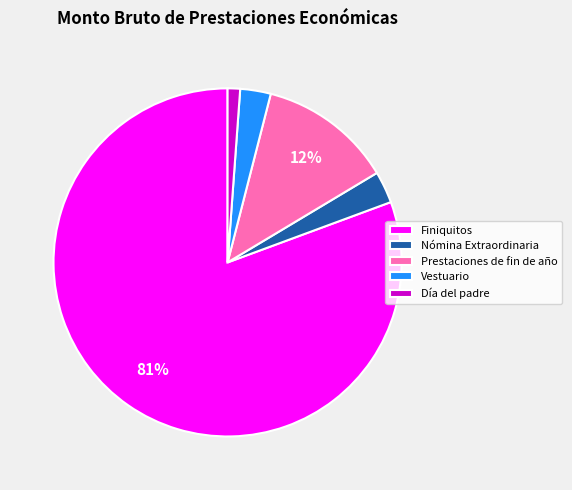

True or false: Vestuario accounts for 3% of the total.

True